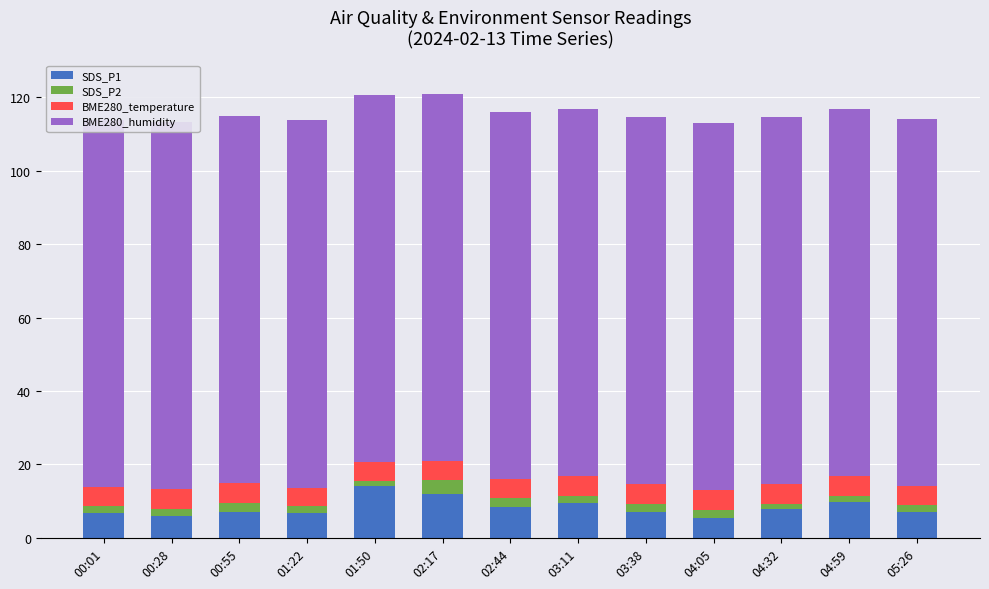

What are all the series names shown in the legend?

SDS_P1, SDS_P2, BME280_temperature, BME280_humidity